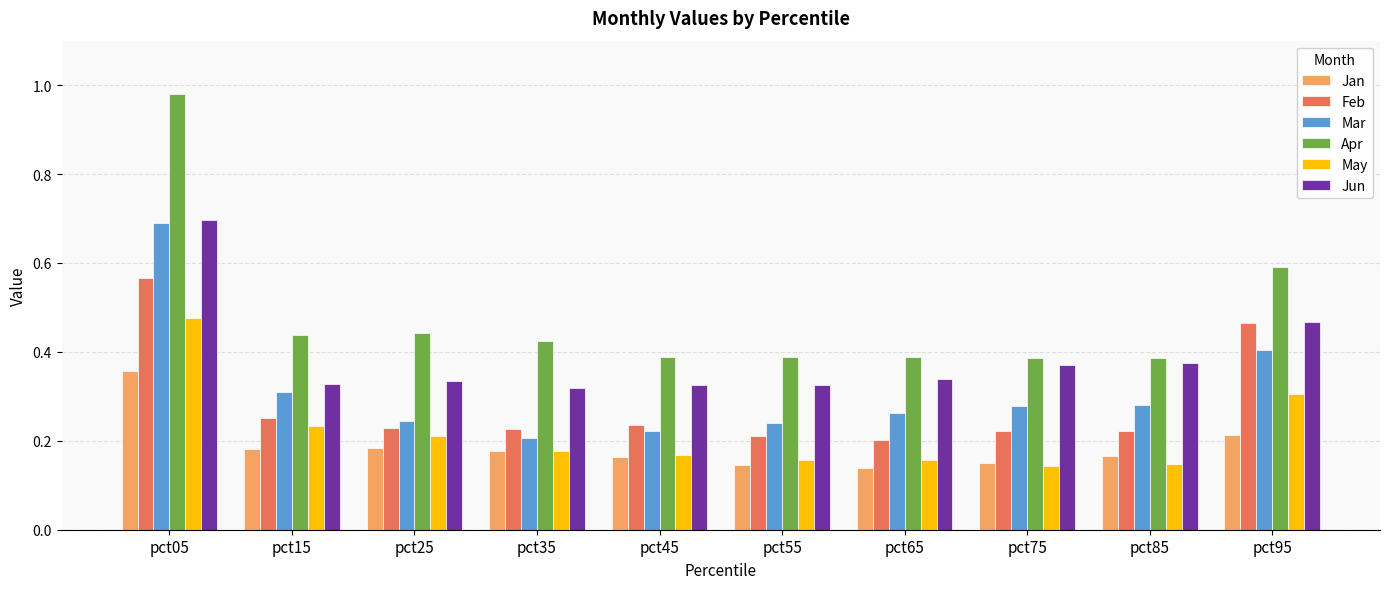

How many groups of bars are there?

10